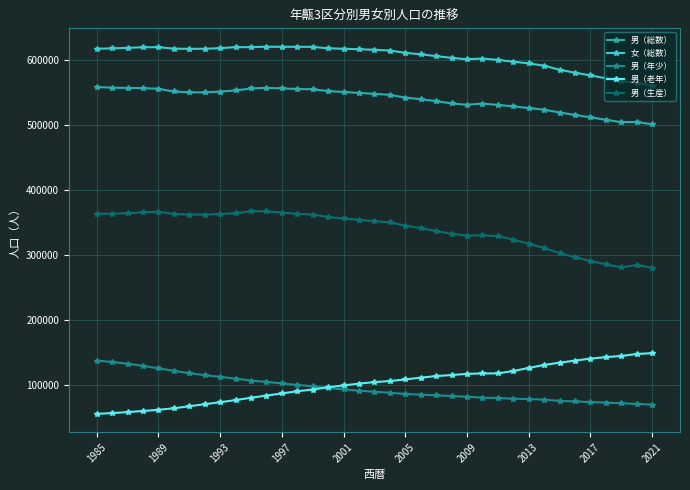

At how many categories does at least one series exceed 228497?

37